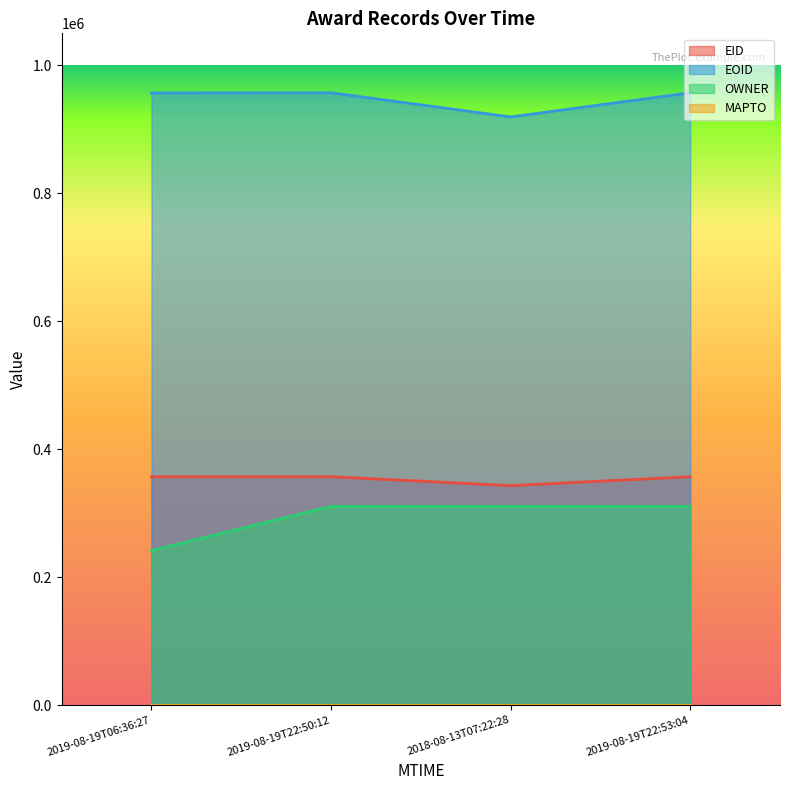

List the labels in order of EID value, largest first.

2019-08-19T22:53:04, 2019-08-19T22:50:12, 2019-08-19T06:36:27, 2018-08-13T07:22:28